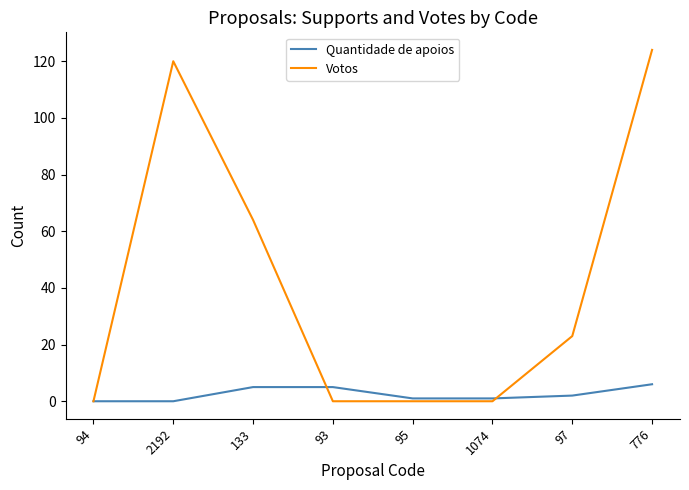

Is it true that Votos equals 0 at 1074?

True